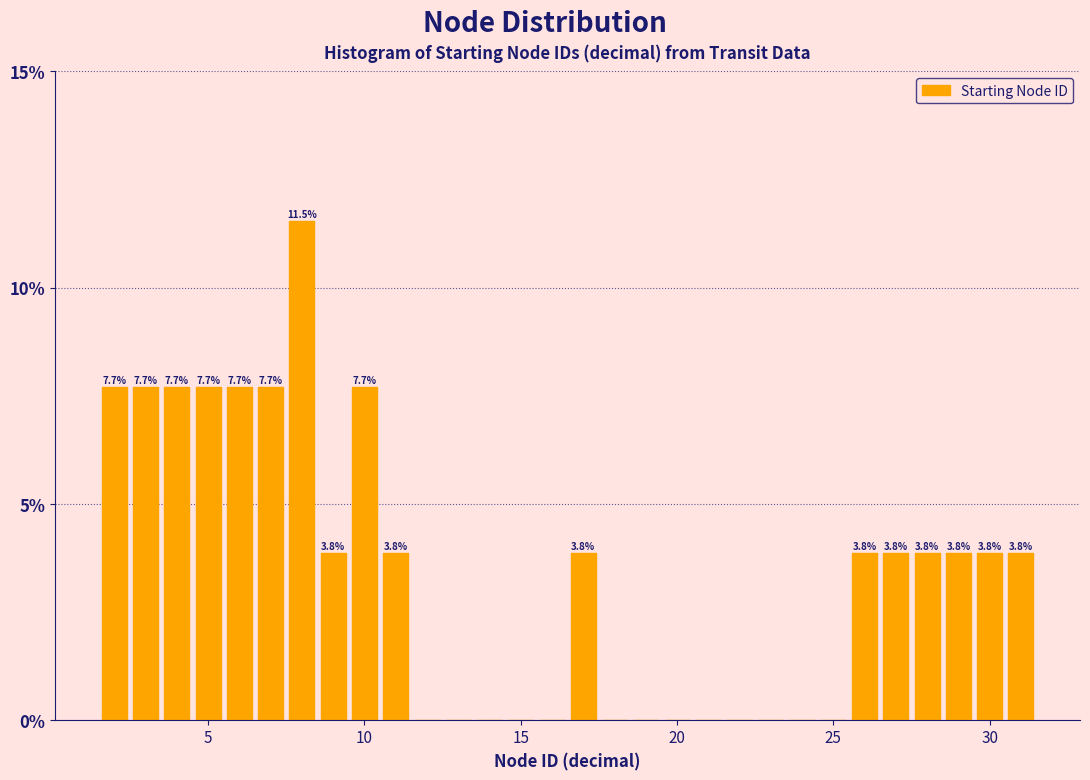

Around what value on the x-axis is the tallest bar? Give the approximate position of its centre, as read against the axis.

8.0